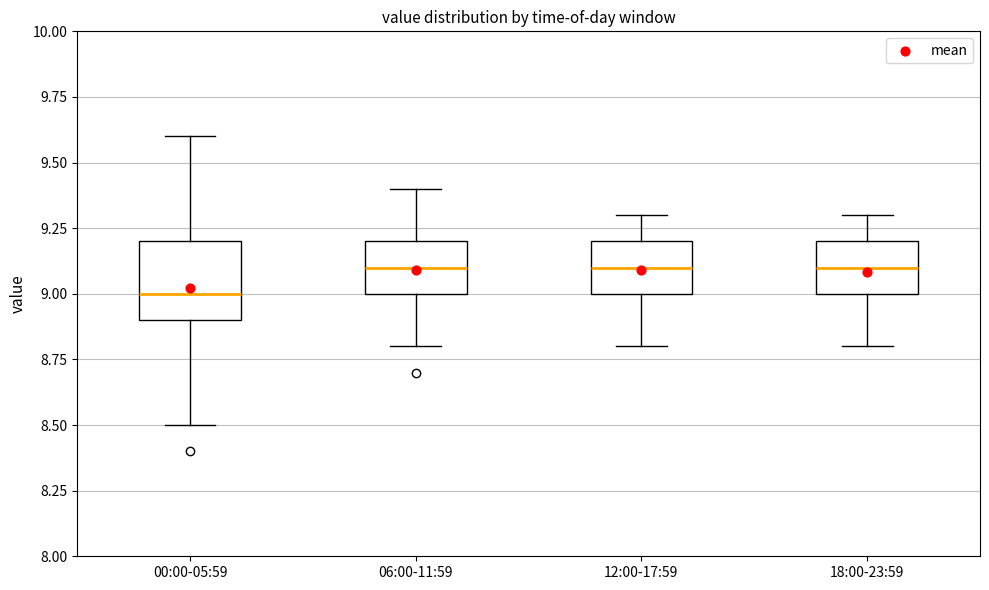

Which box is the tallest, from its lower edge to its upper edge?

00:00-05:59